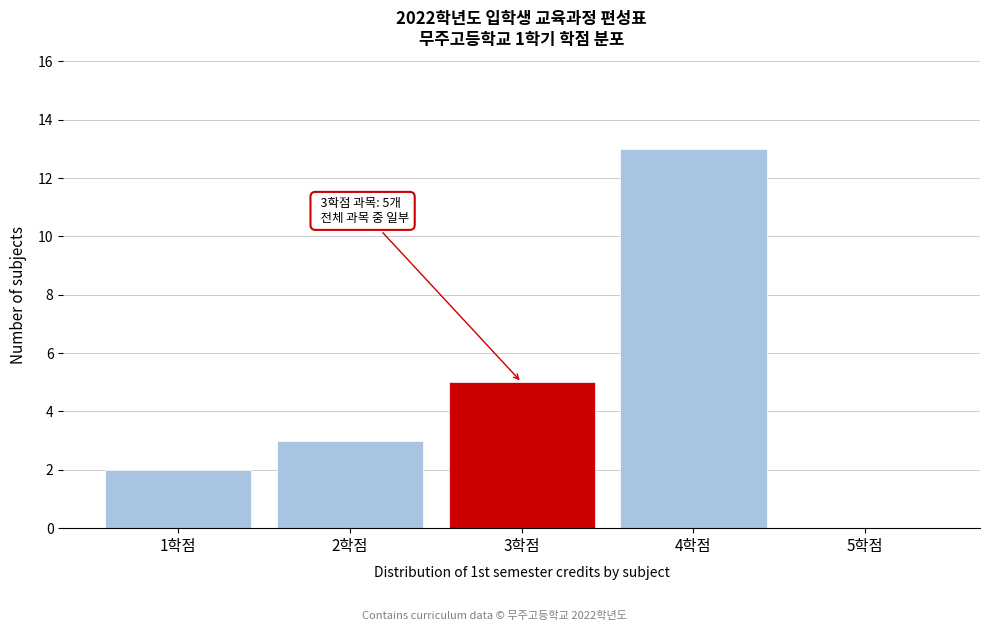

Which range on the x-axis has the tallest bar?

3.5 to 4.5